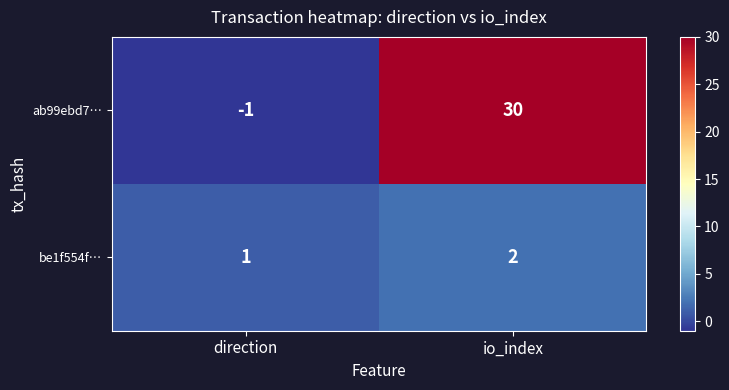

Which series has the widest spread of values?

ab99ebd7…